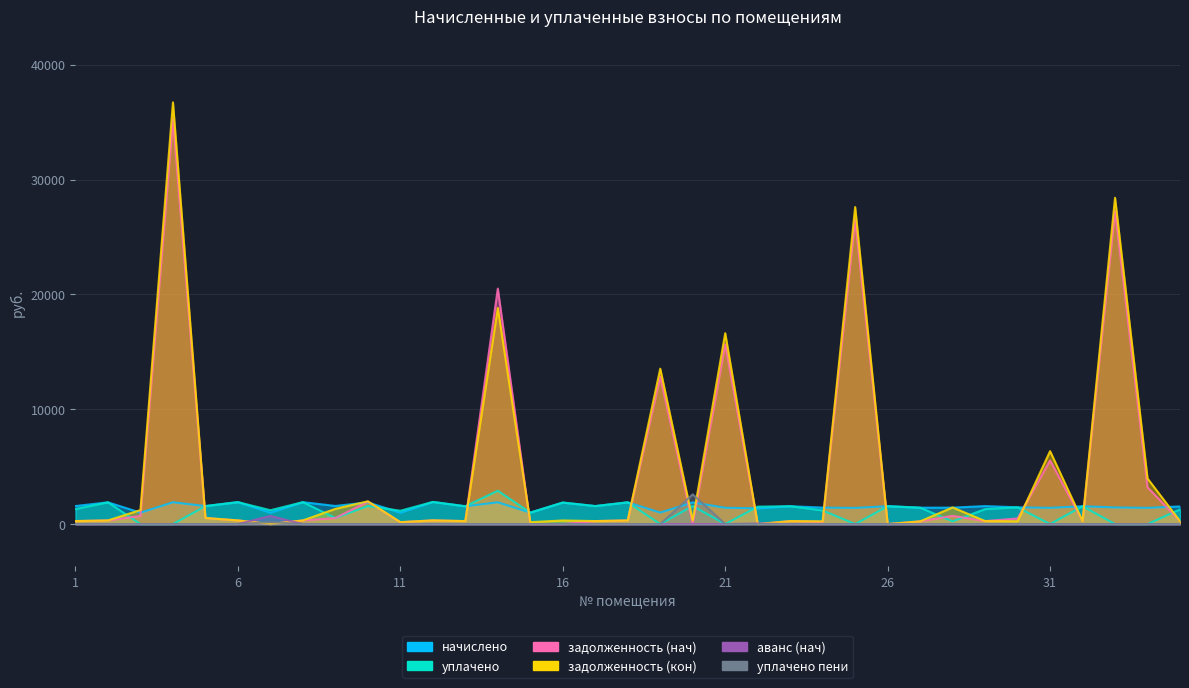

Where is the first local minimum for начислено?

3